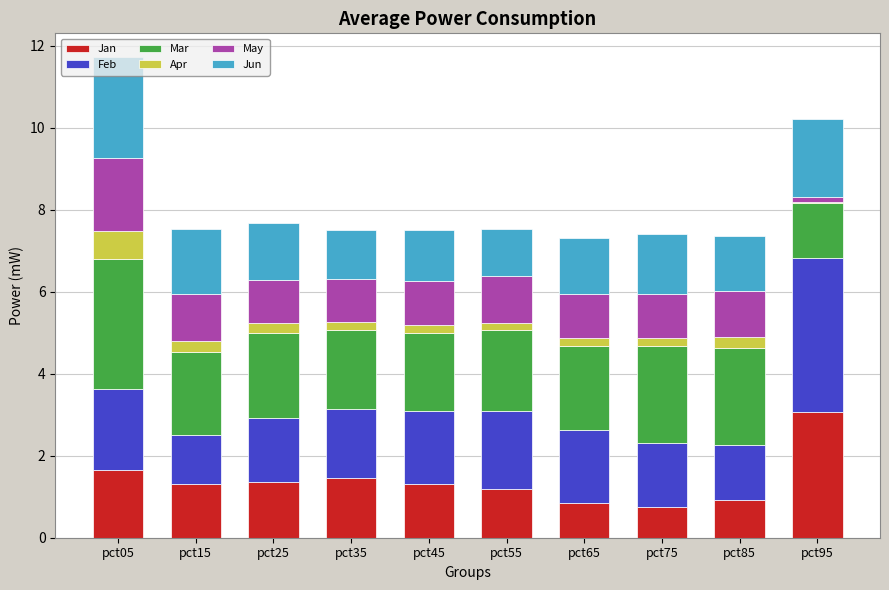

At which category is the sum across all series the highest?

pct05